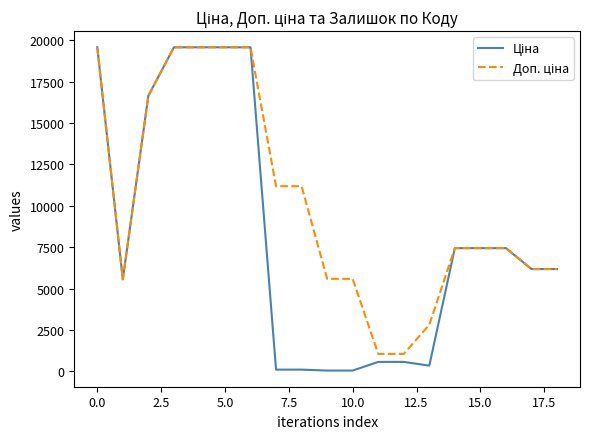

List the series in order of their peak value, highest first.

Ціна, Доп. ціна